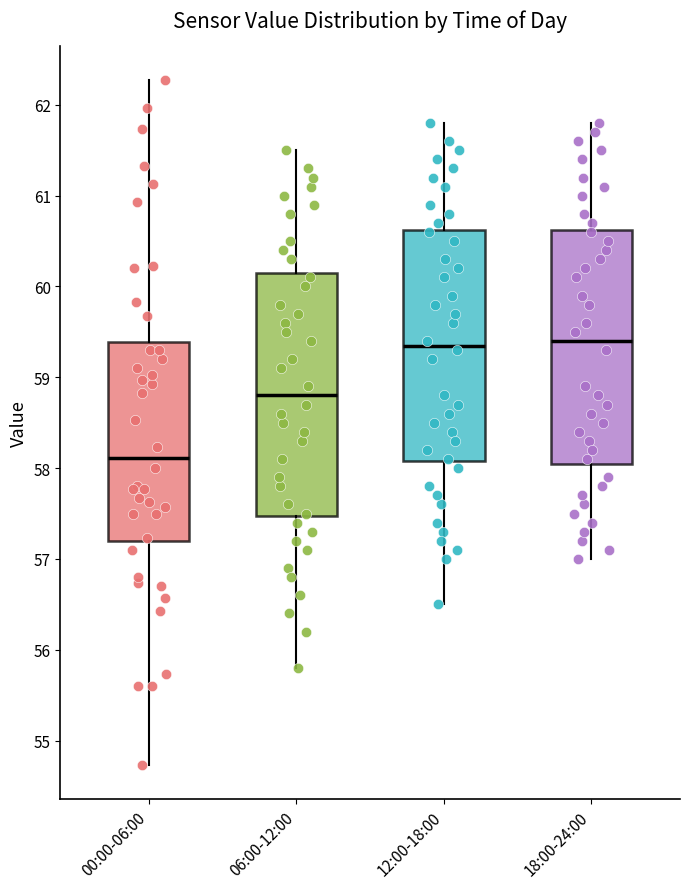

Where is the upper edge of the box for 12:00-18:00 on the y-axis? The values are not printed on the chart, so give them approximately, as read against the axis.

60.6